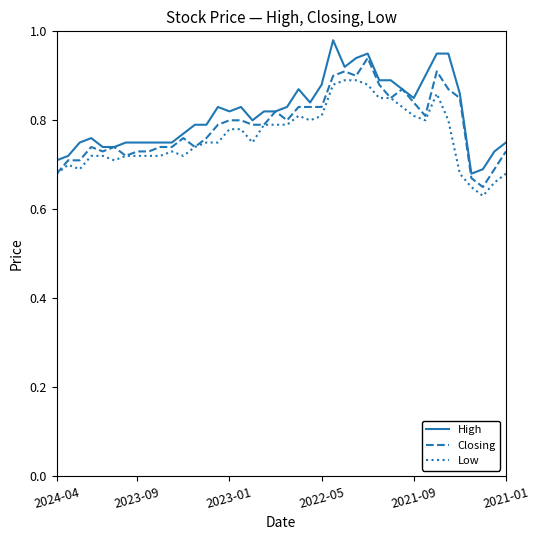

True or false: High and Low intersect in this chart.

False